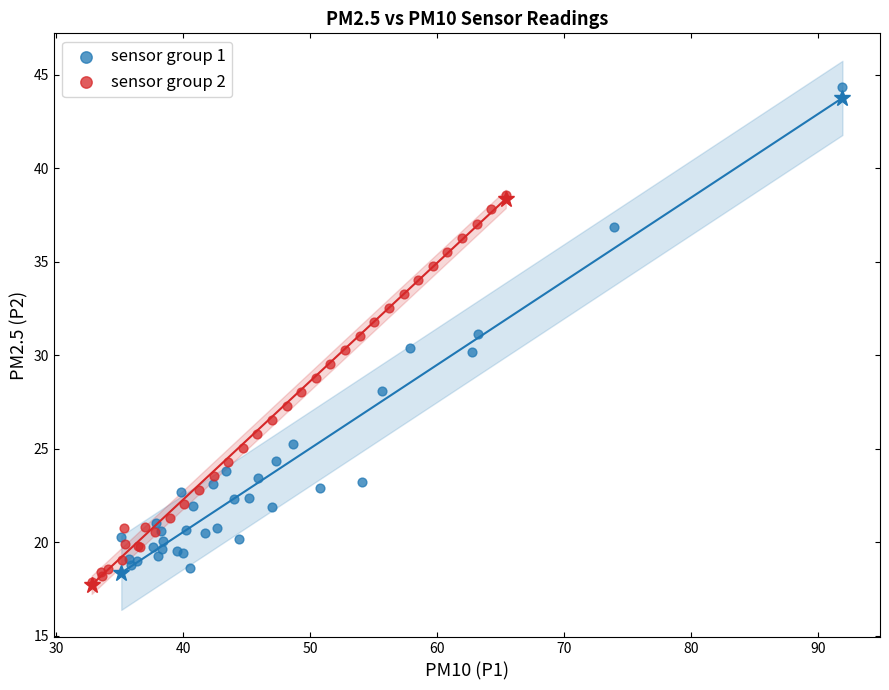

Which series contains the highest Y value?

sensor group 1